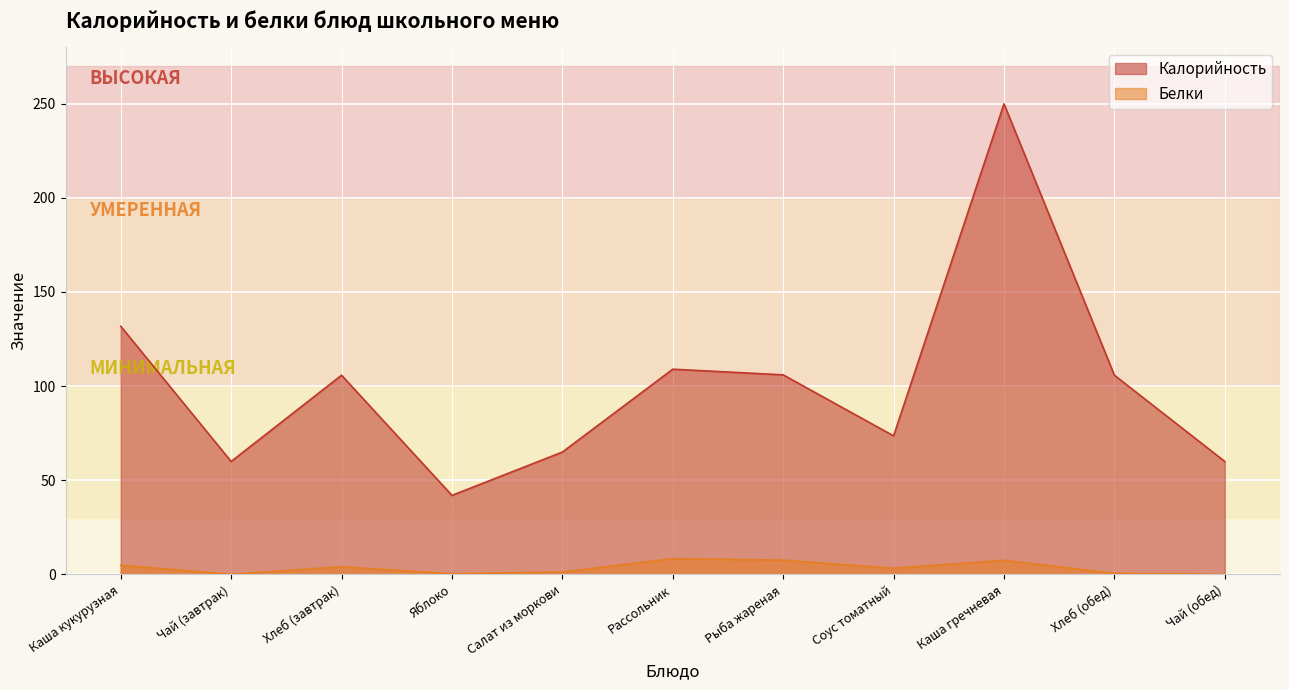

How many lines are shown in the chart?

2